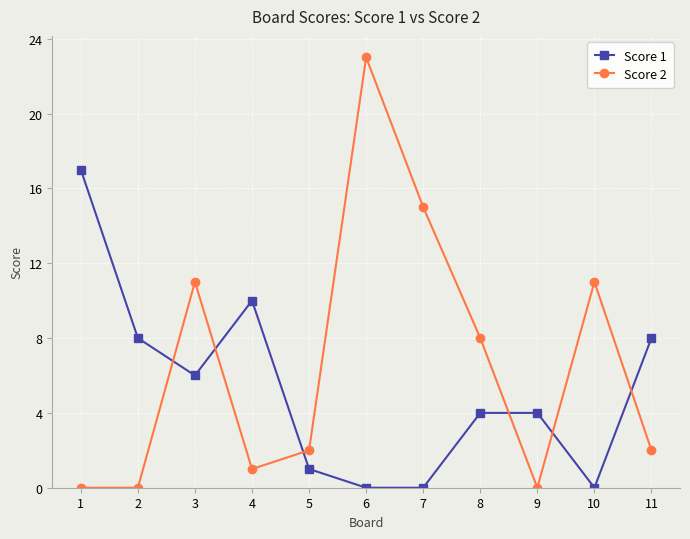

At which category does Score 1 reach its first local peak?

4